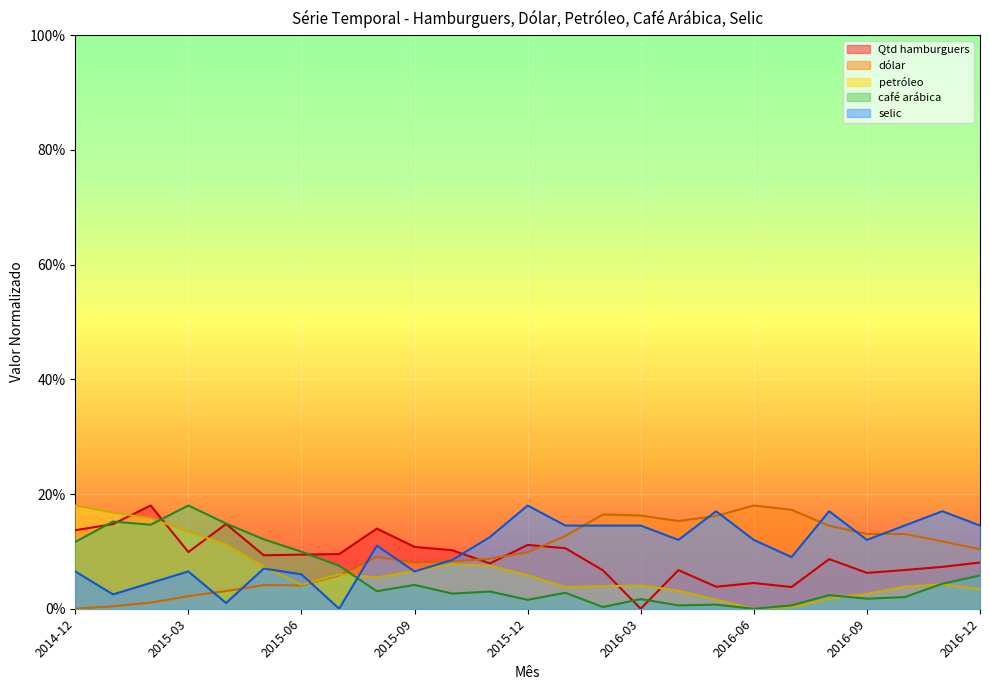

What is the label of the 25th point from the right?

2014-12